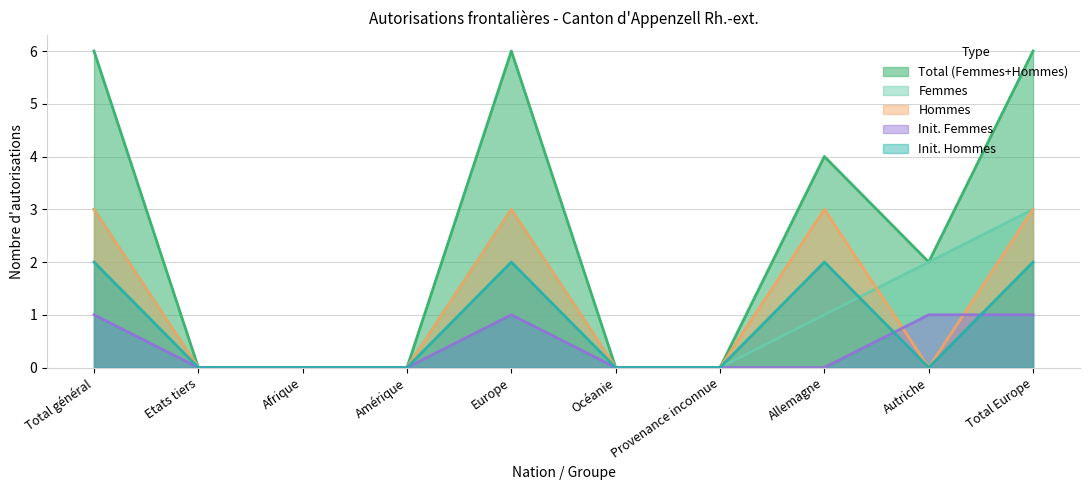

Is the value of Hommes at Europe greater than the value of Init. Hommes at Provenance inconnue?

Yes